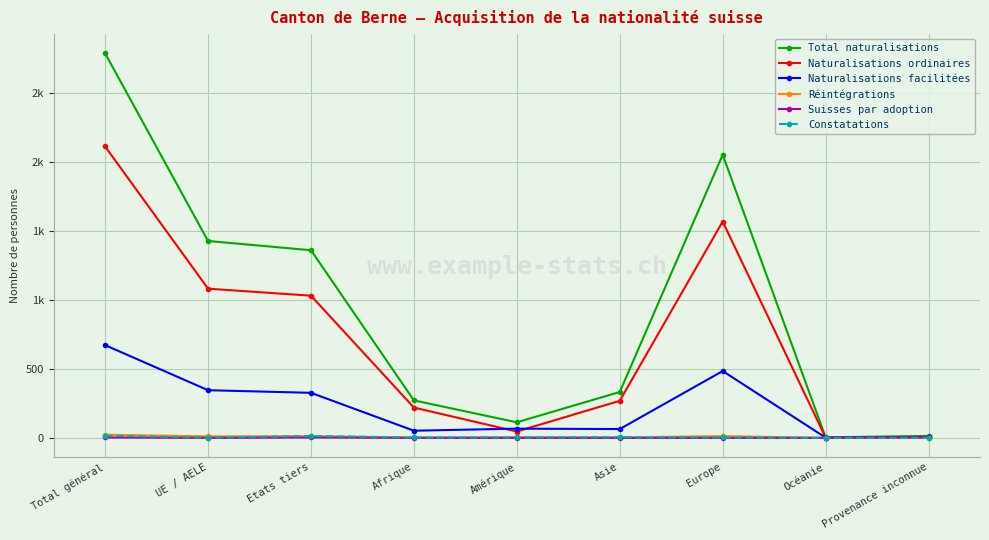

True or false: Total naturalisations has a value of 1 at Océanie.

False